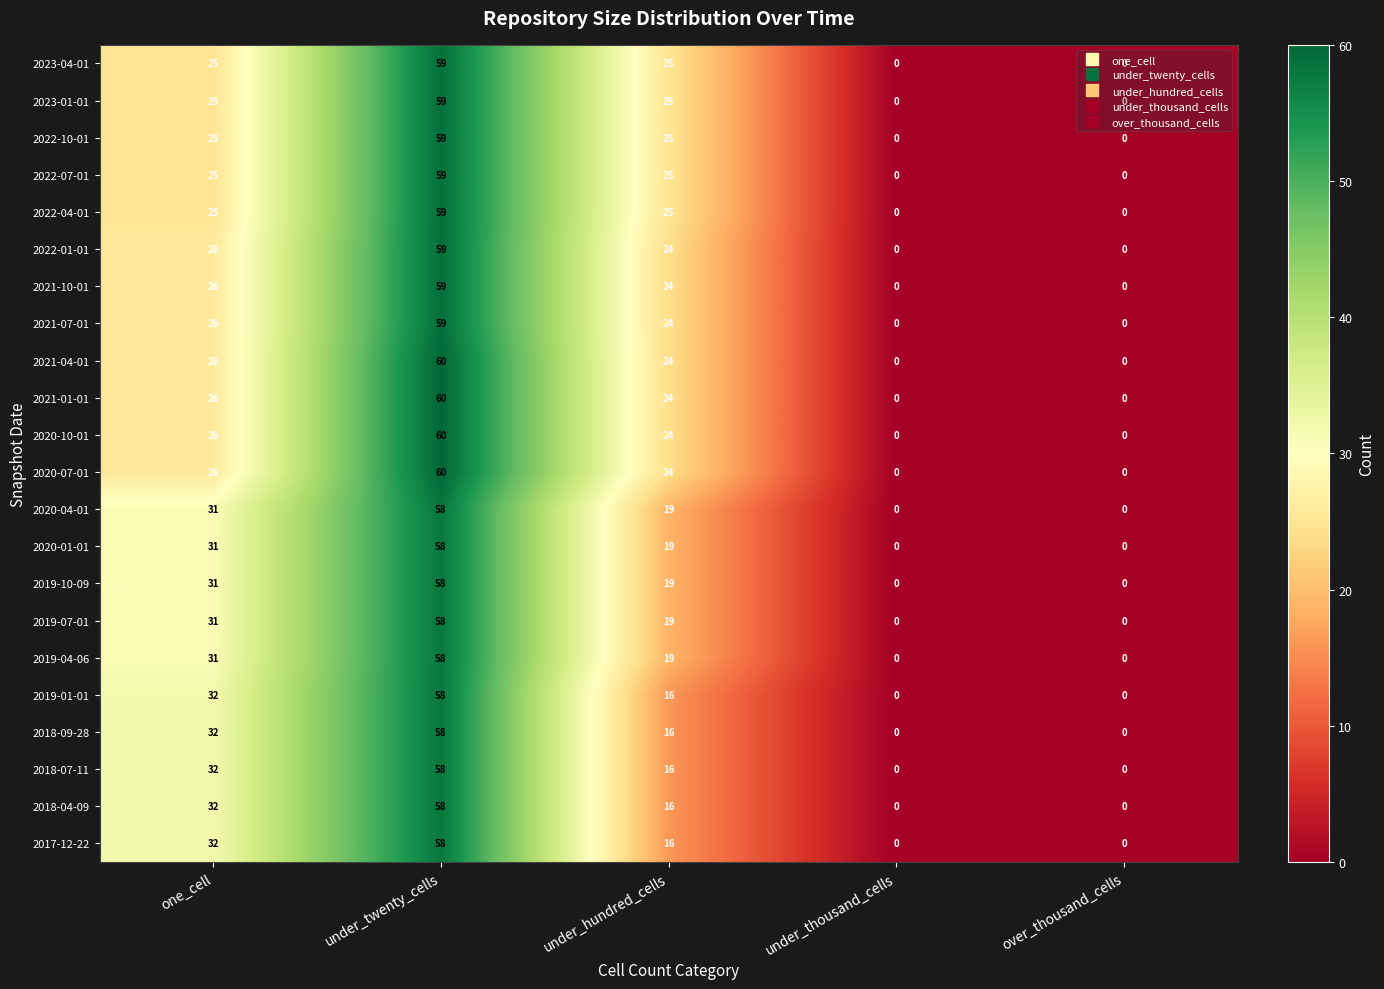

What is the difference between the maximum and minimum values in the 2018-07-11 series?

58